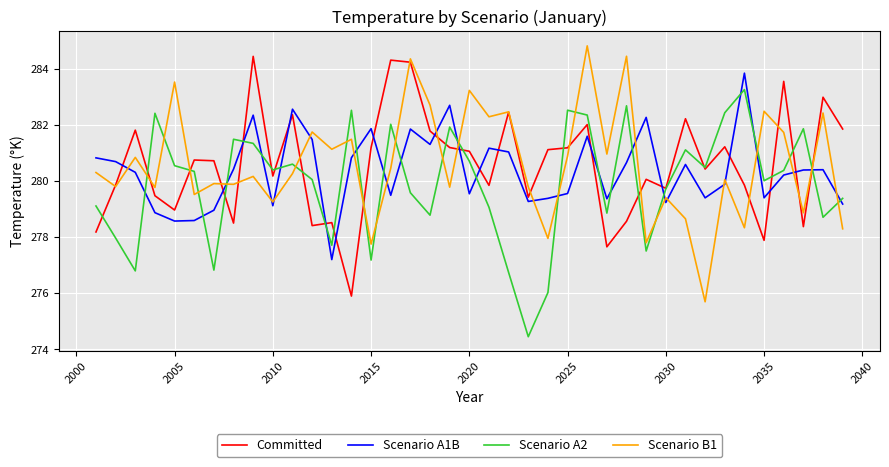

What is the maximum value shown in the chart?

284.8